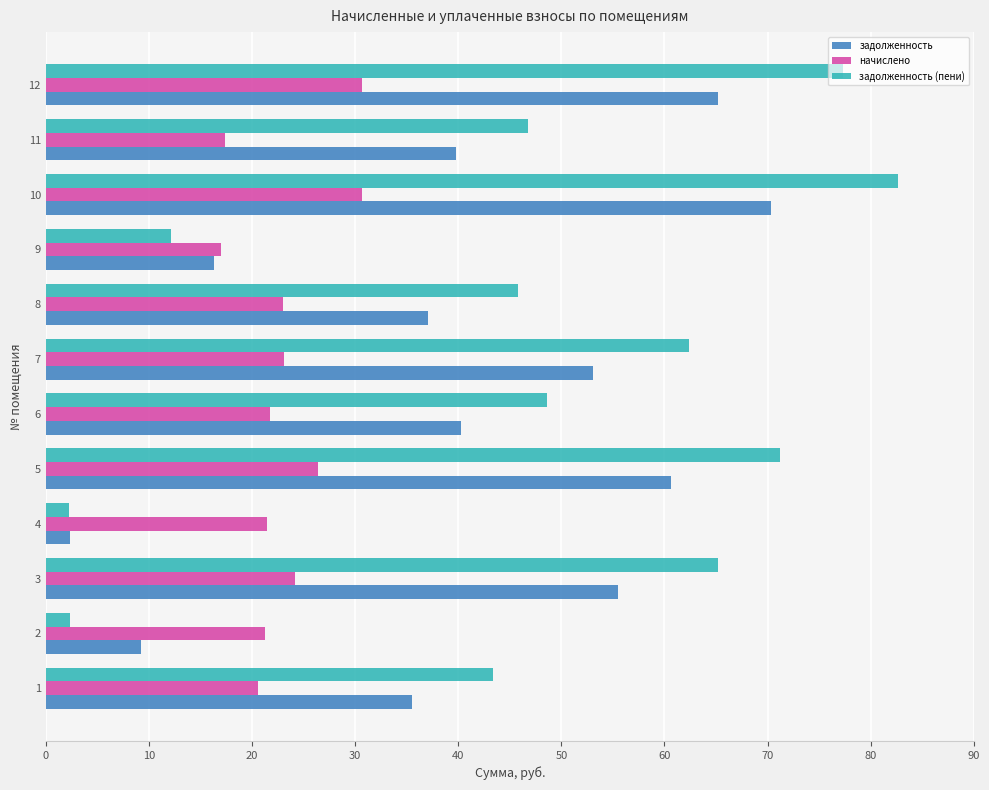

Which series changed the most between 3 and 10?

задолженность (пени)